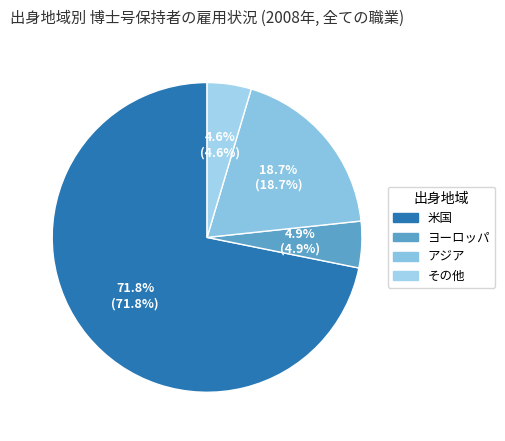

What percentage is the その他 slice, to the nearest percent?

5%